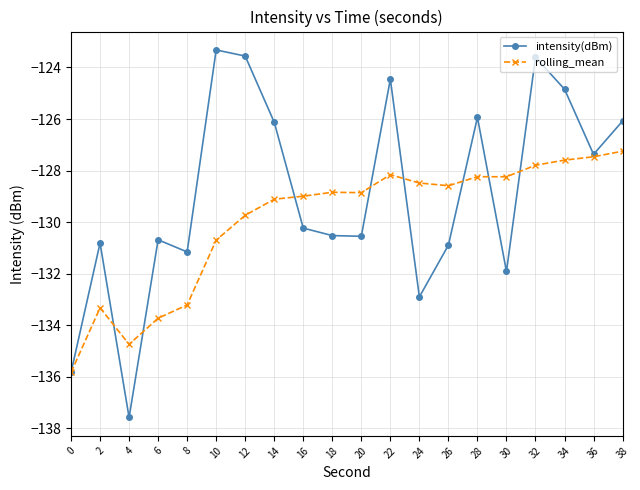

Read the rolling_mean value at 36.

-127.5